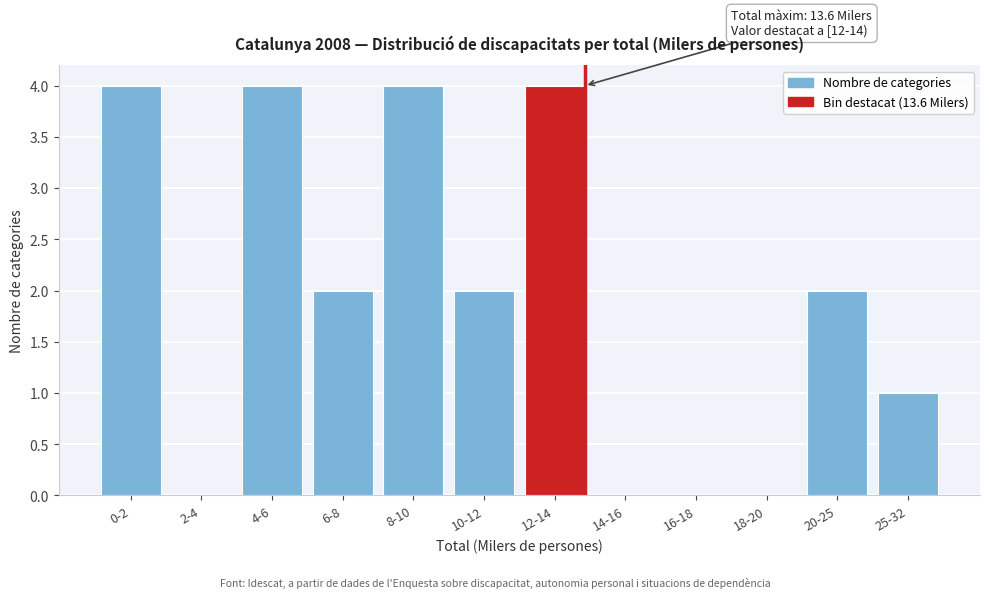

Reading left to right, transcribe all the data shown in this chart.

0-2=4	2-4=0	4-6=4	6-8=2	8-10=4	10-12=2	12-14=4	14-16=0	16-18=0	18-20=0	20-25=2	25-32=1